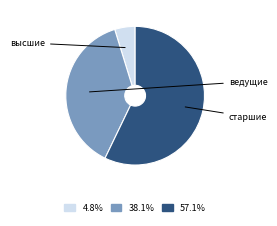

Is there a majority slice in this chart?

Yes